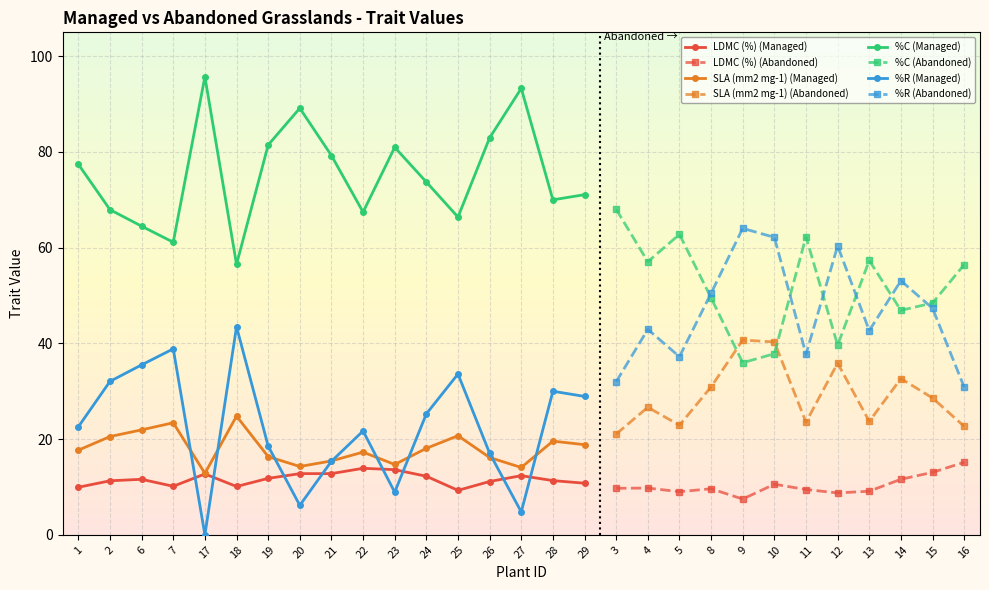

True or false: %C (Managed) and SLA (mm2 mg-1) (Managed) intersect in this chart.

False